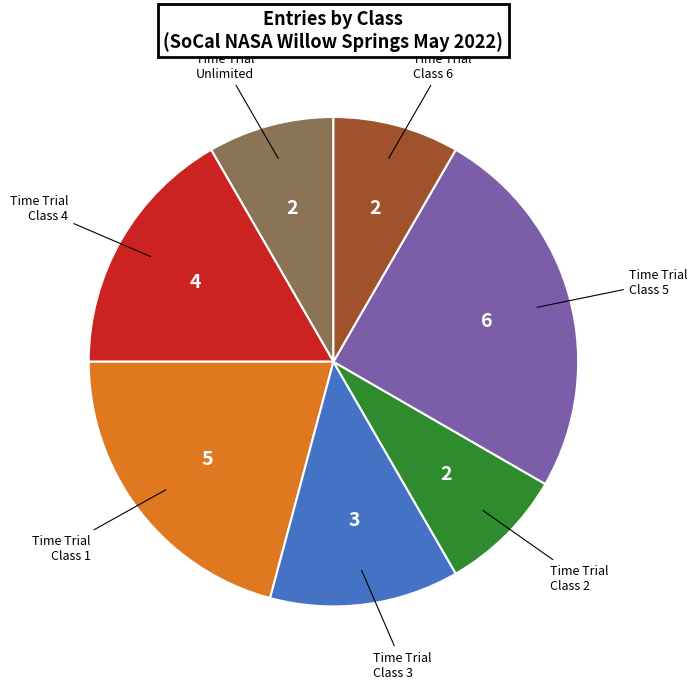

Is there a majority slice in this chart?

No